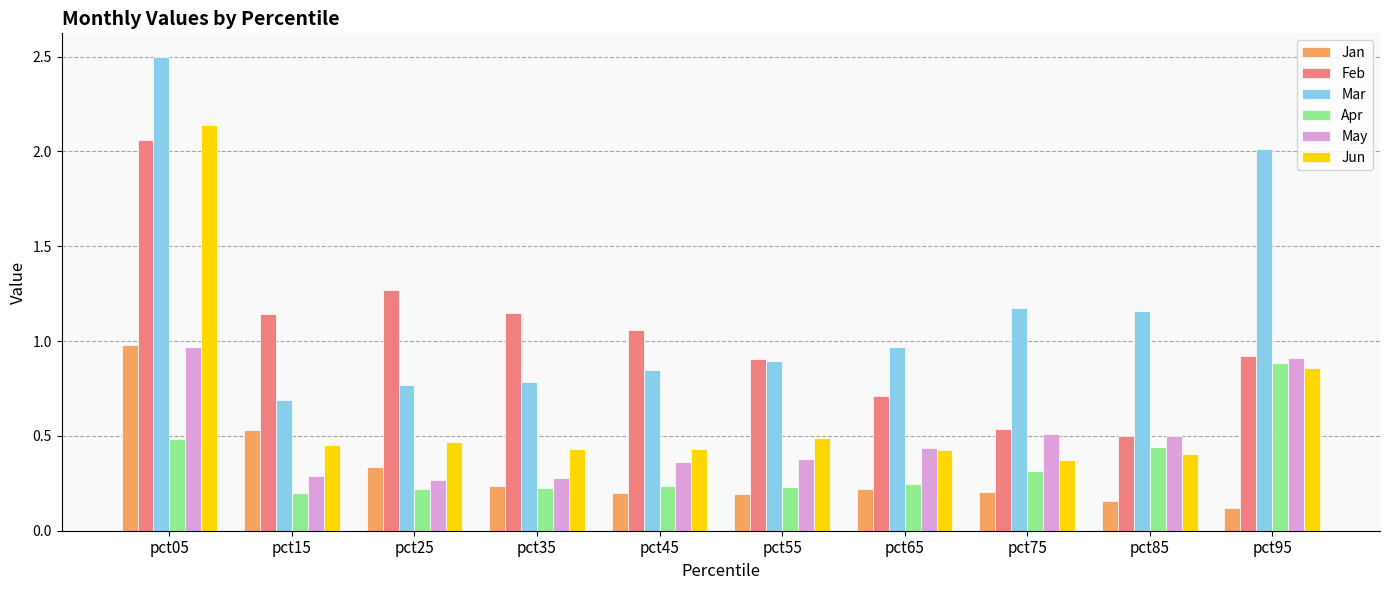

What is the minimum value for Mar?

0.7